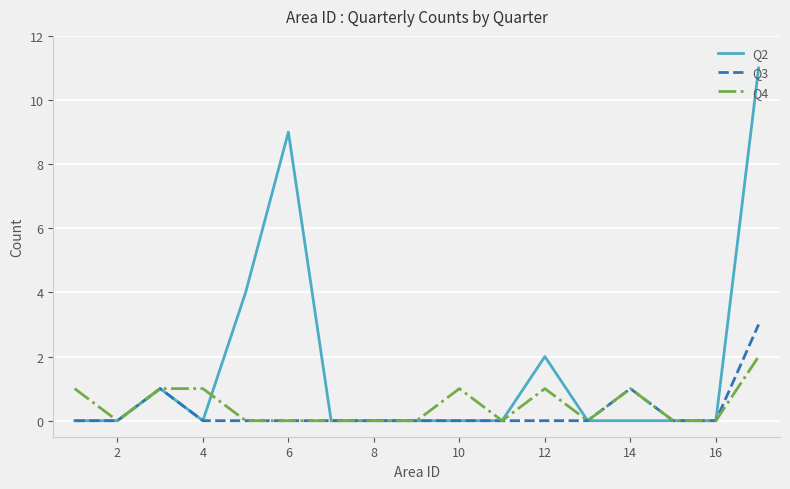

Which series has the widest spread of values?

Q2